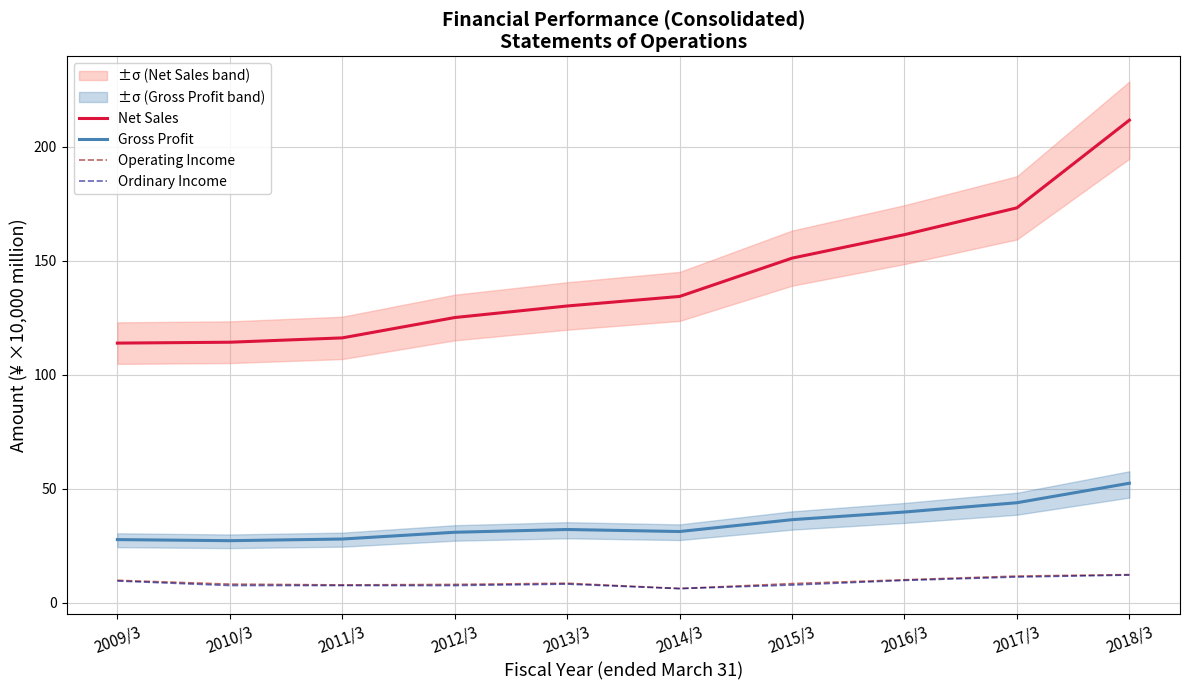

What is the value of the Ordinary Income point at the 2nd from the left?

7.6